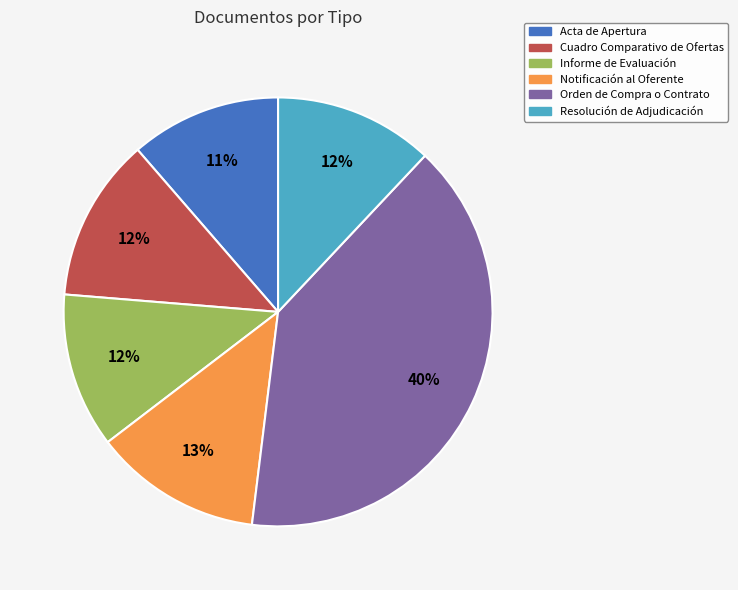

How many segments does this pie chart have?

6